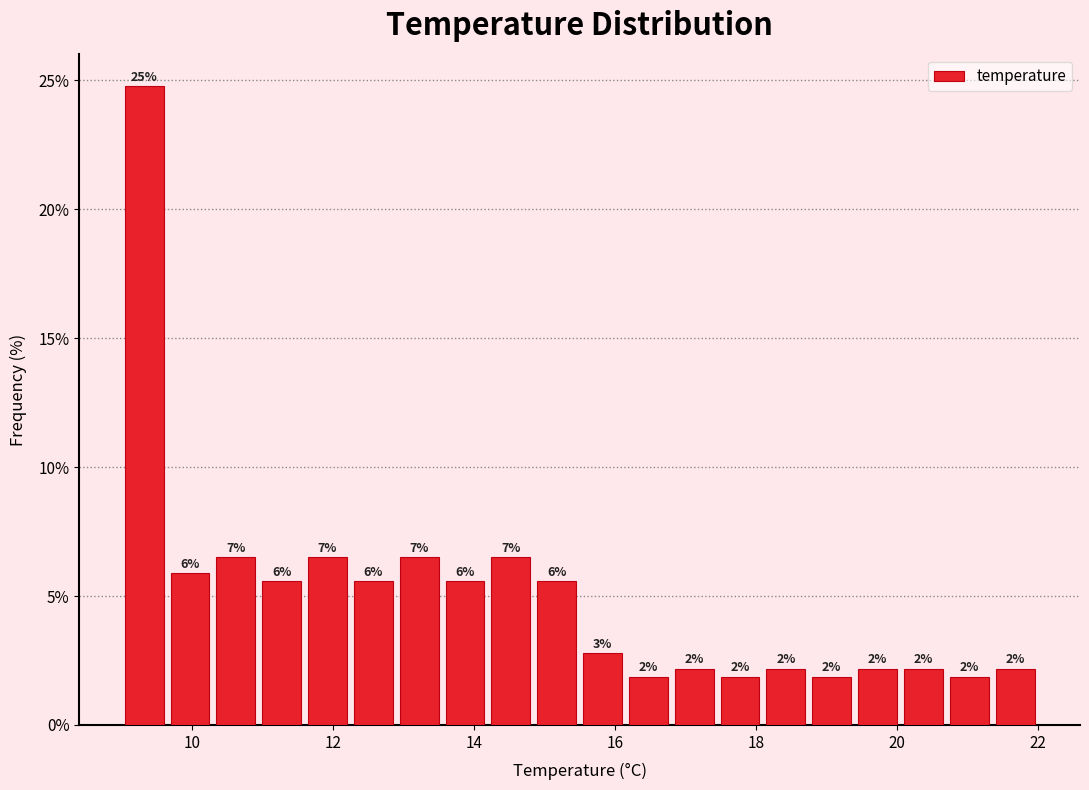

Read against the x-axis, roughly where is the centre of the tallest bar?

9.4